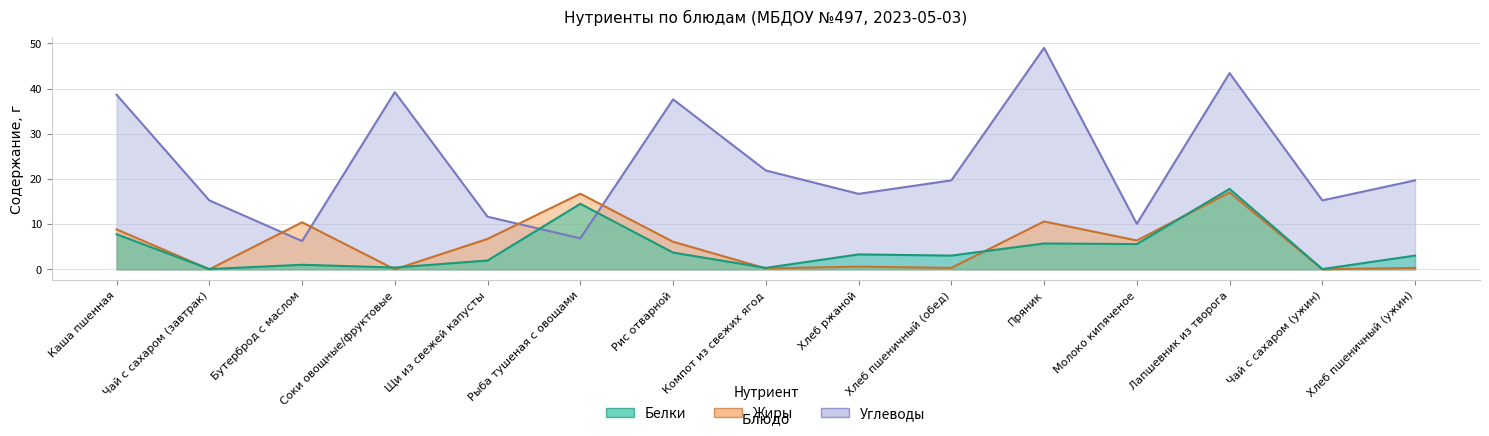

What is the label of the 10th point from the right?

Рыба тушеная с овощами